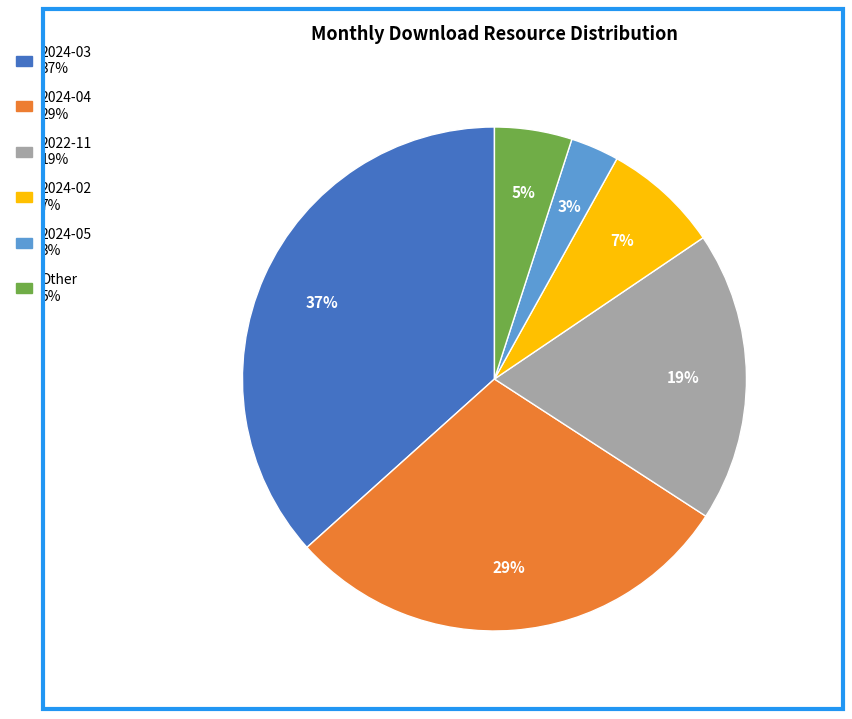

To the nearest percent, what is the average slice percentage?

17%